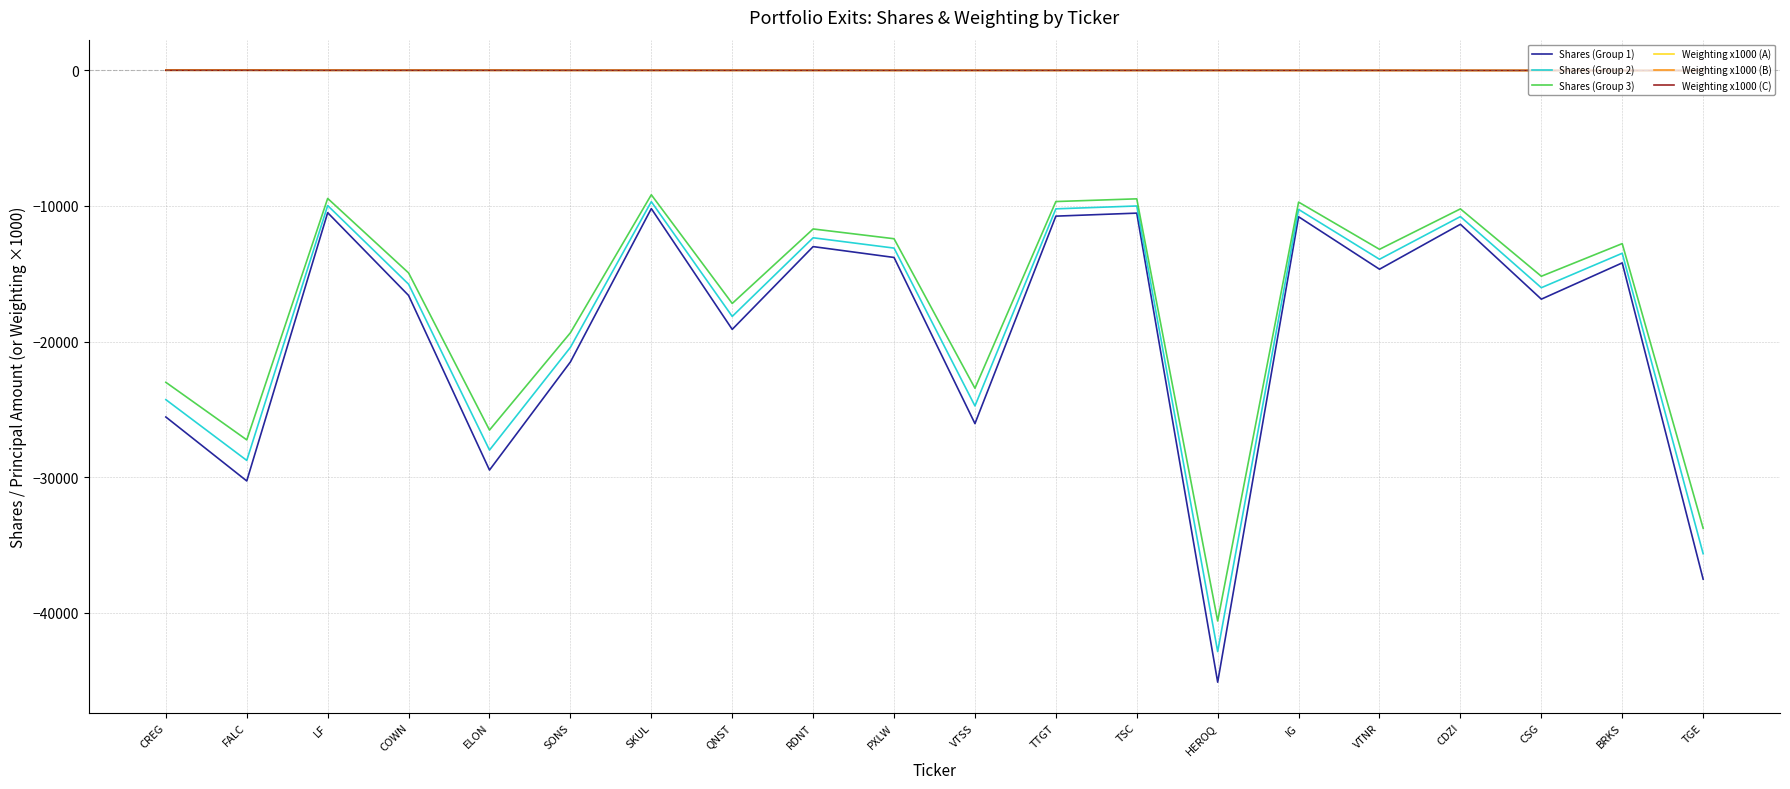

What is the difference between the maximum and minimum values in the Shares (Group 2) series?

33155.0